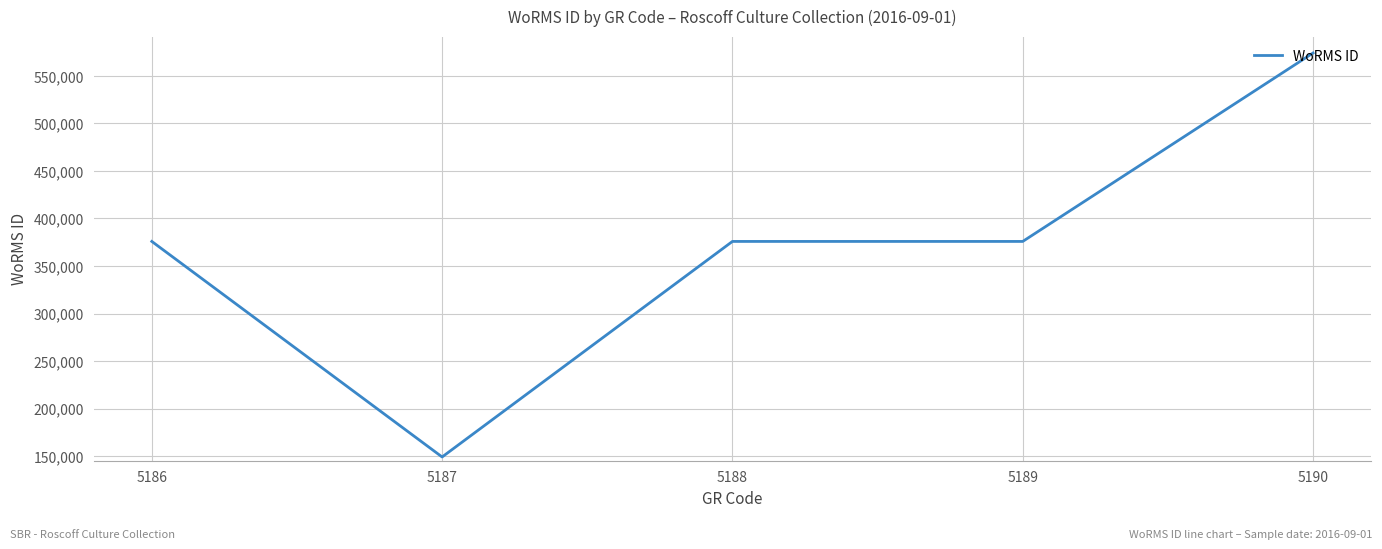

Which label corresponds to the smallest value in the chart?

5187